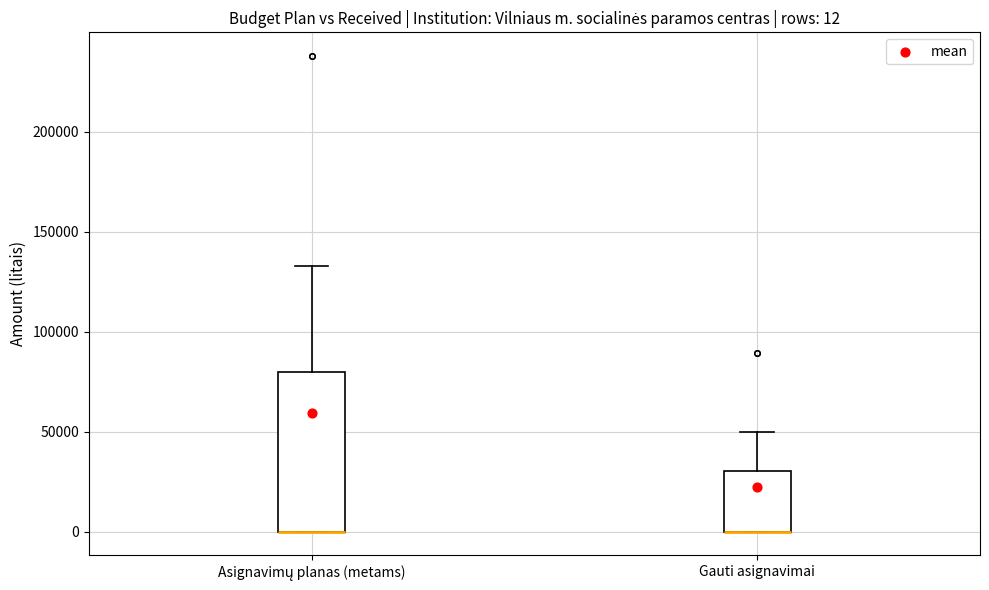

Comparing the boxes themselves (not the whiskers), which one is the tallest?

Asignavimų planas (metams)